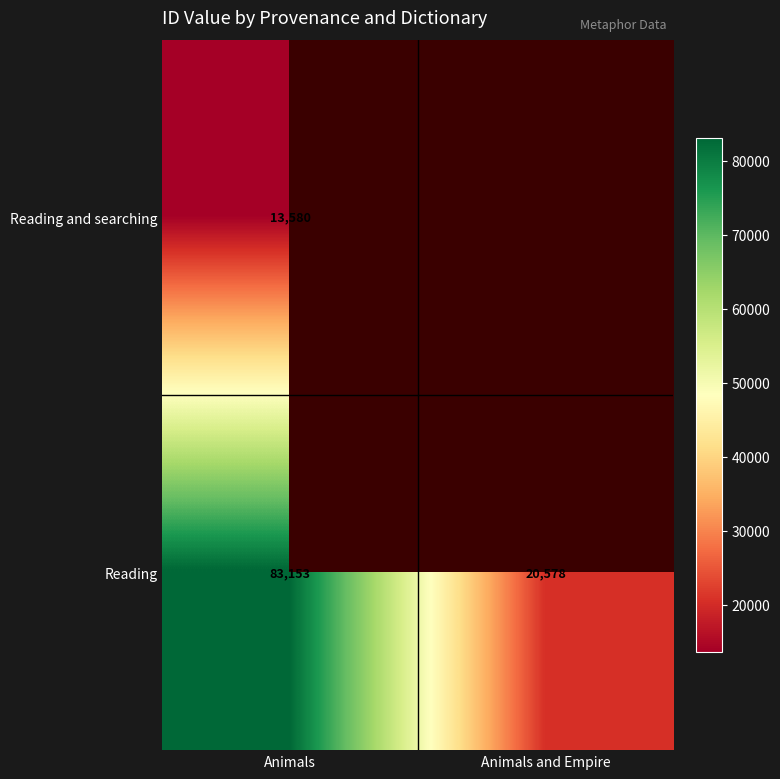

Rank the categories by Reading value from lowest to highest.

Animals and Empire, Animals